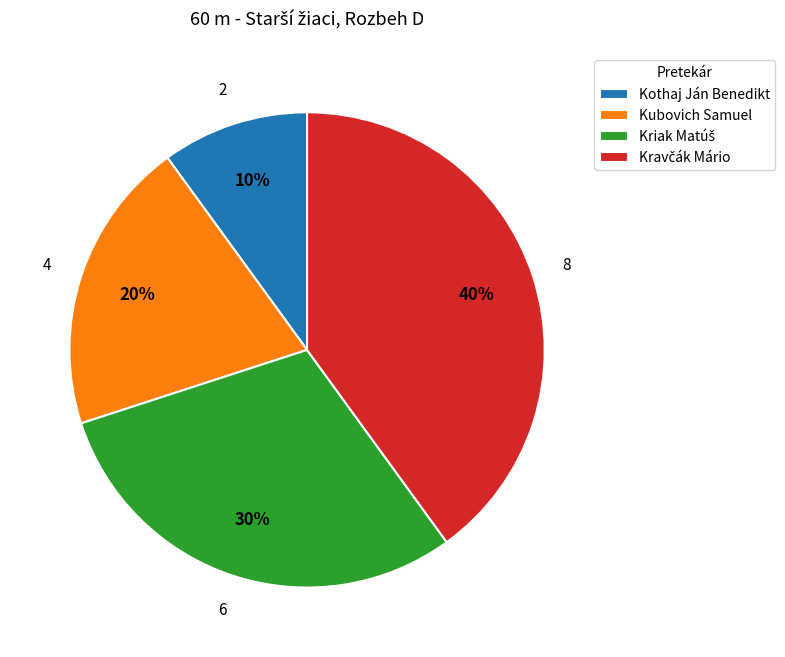

Do Kothaj Ján Benedikt and Kubovich Samuel together represent more than half of the pie?

No